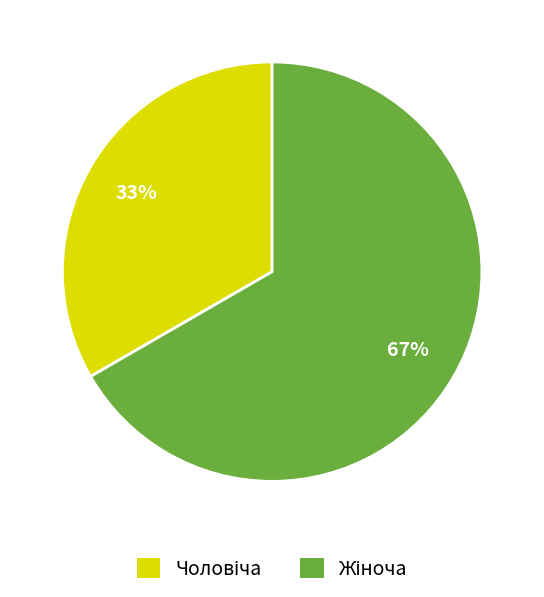

To the nearest percent, what is the average slice percentage?

50%